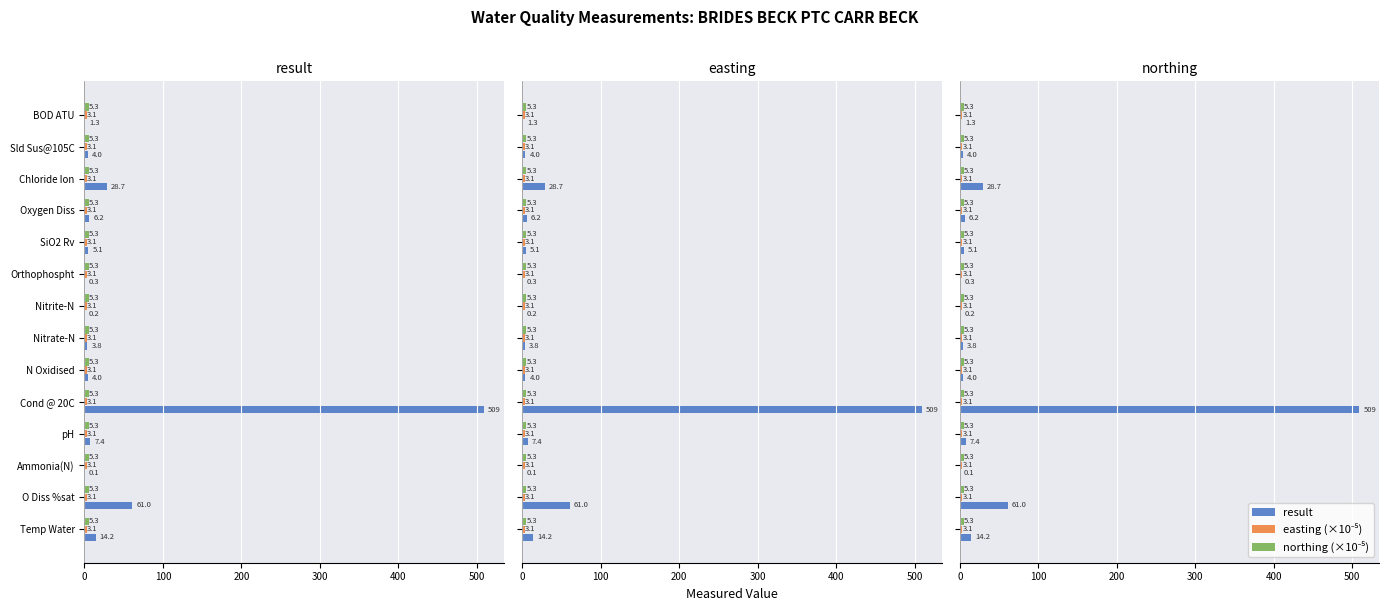

Which series has the largest total across all categories?

result